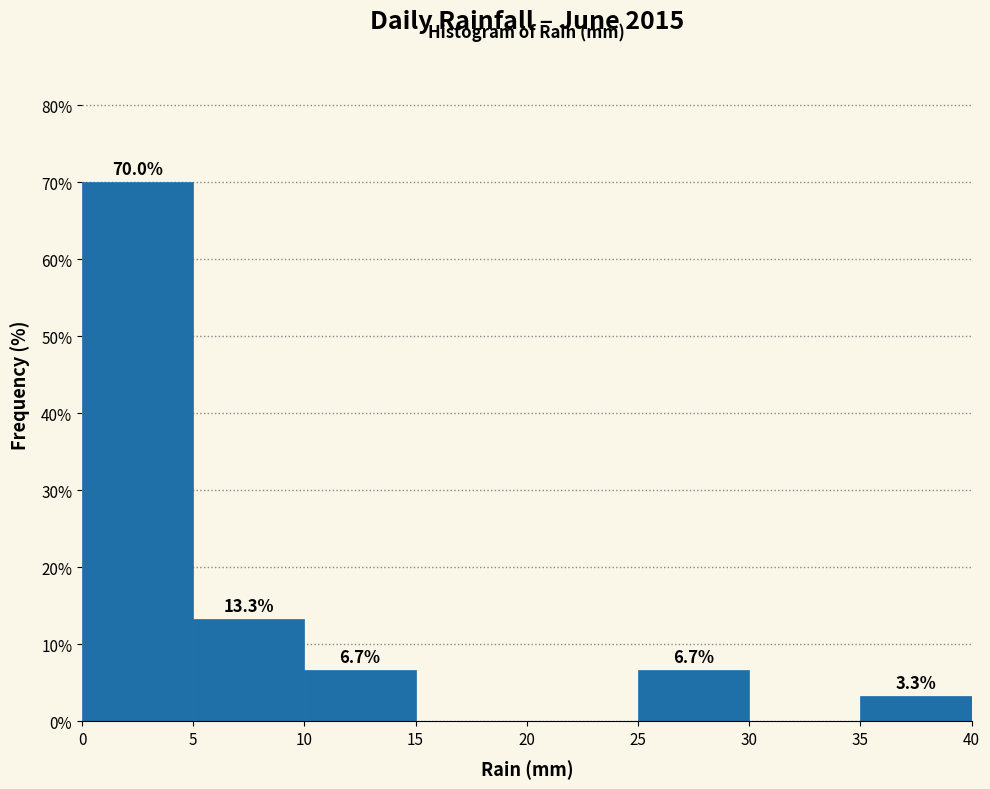

Which range on the x-axis has the tallest bar?

0 to 5